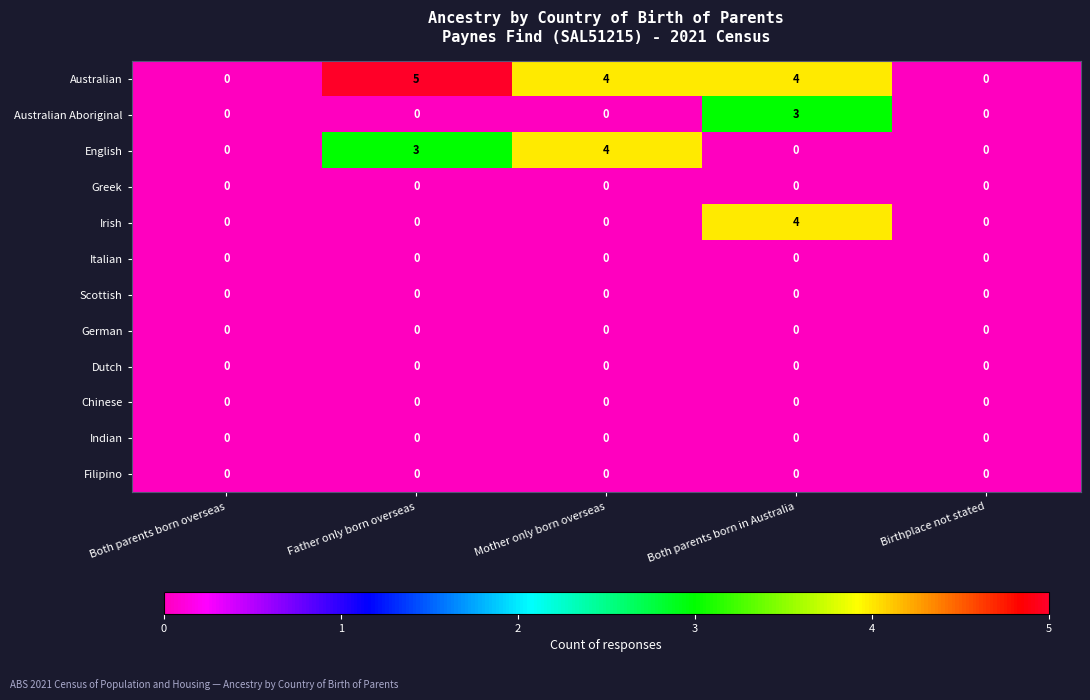

Which series has the largest range (max minus min)?

Australian